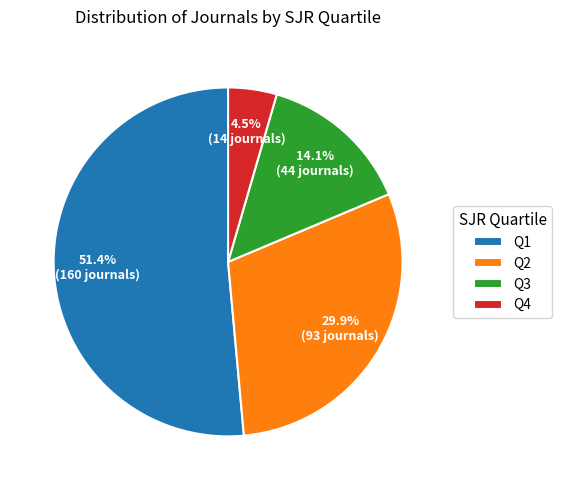

Which has a higher value, Q2 or Q1?

Q1